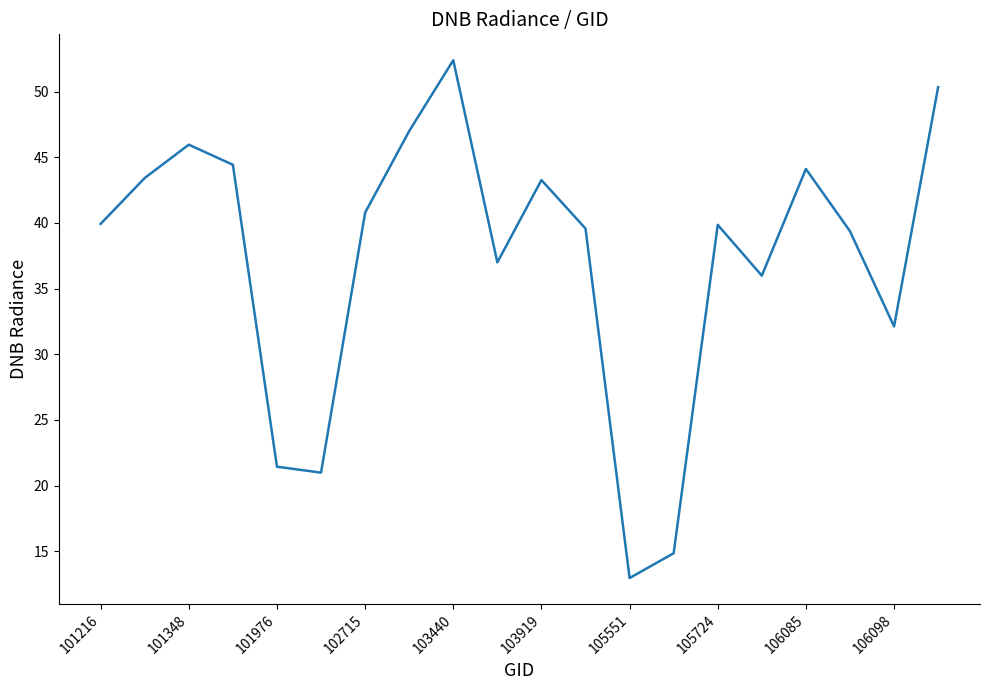

How many interior local valleys (lower than both neighbors) does the data have?

5